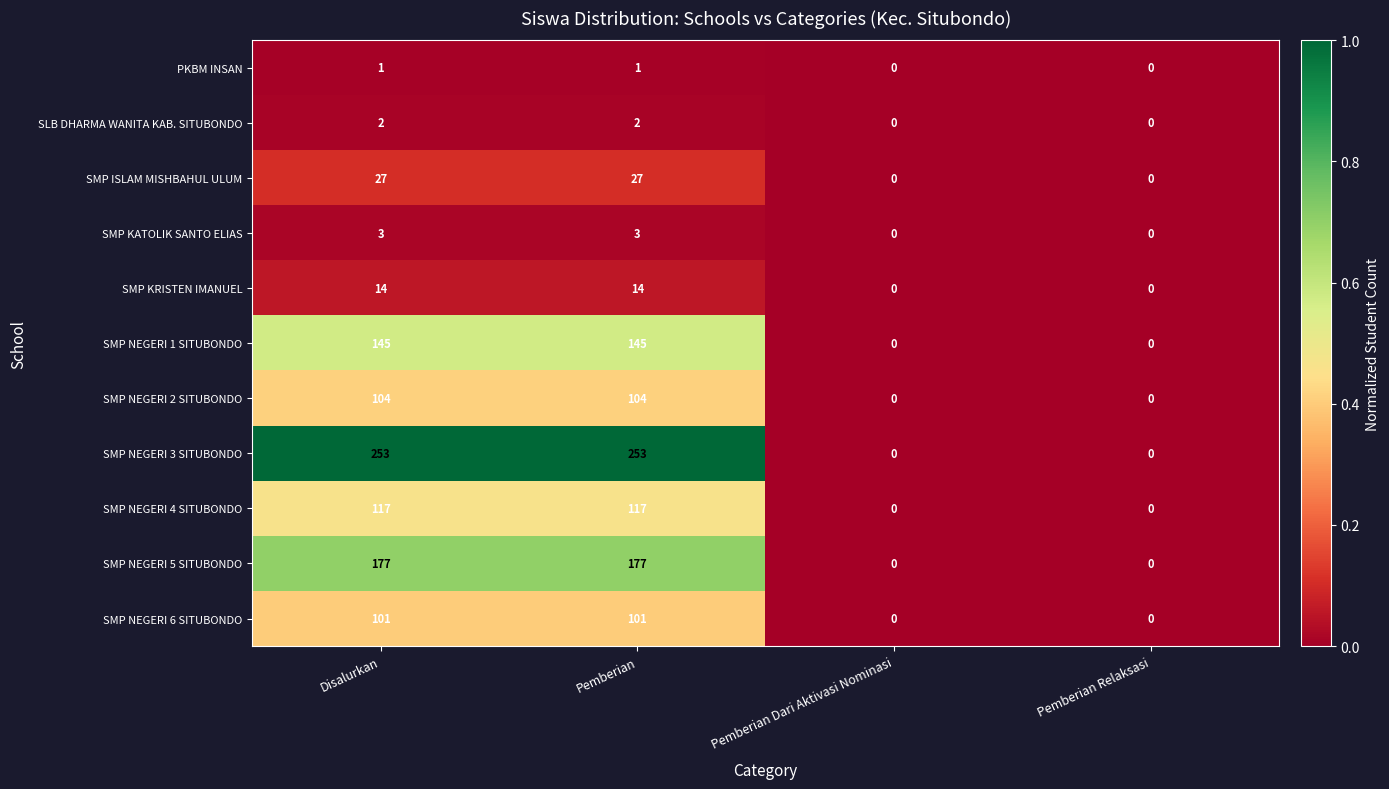

Which series changed the most between Pemberian and Pemberian Relaksasi?

SMP NEGERI 3 SITUBONDO